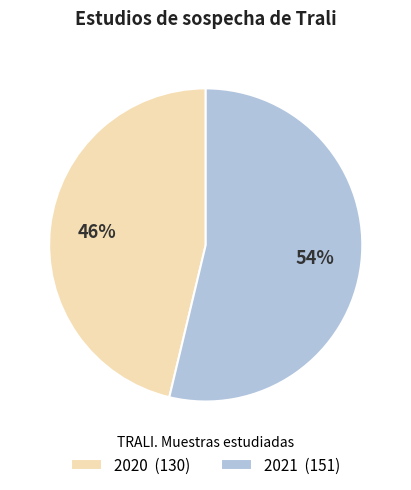

How many segments does this pie chart have?

2